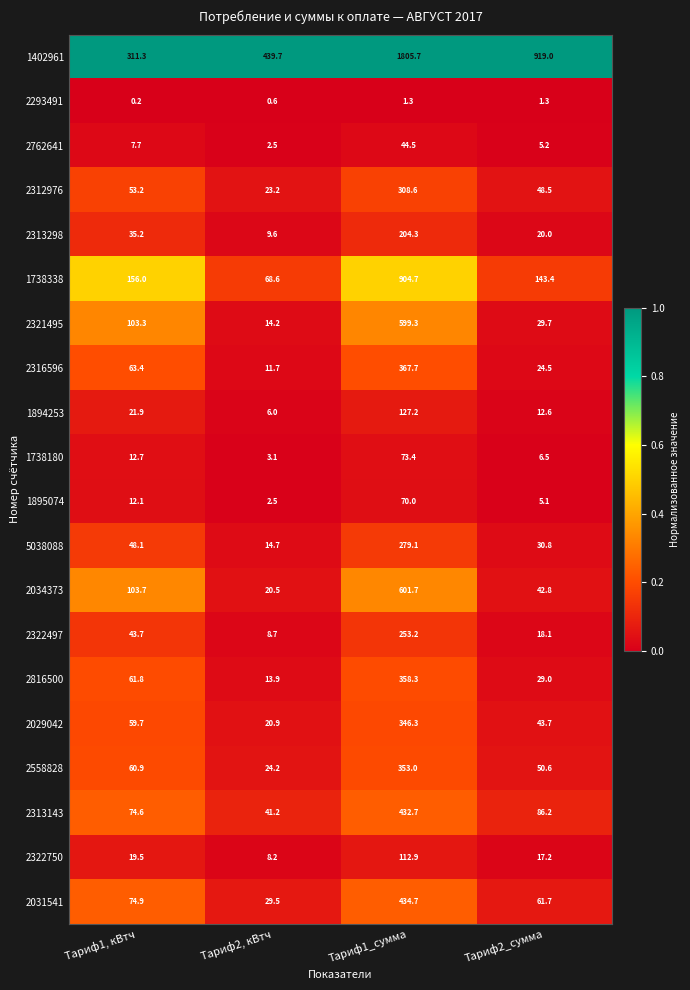

Which series has the largest total across all categories?

1402961